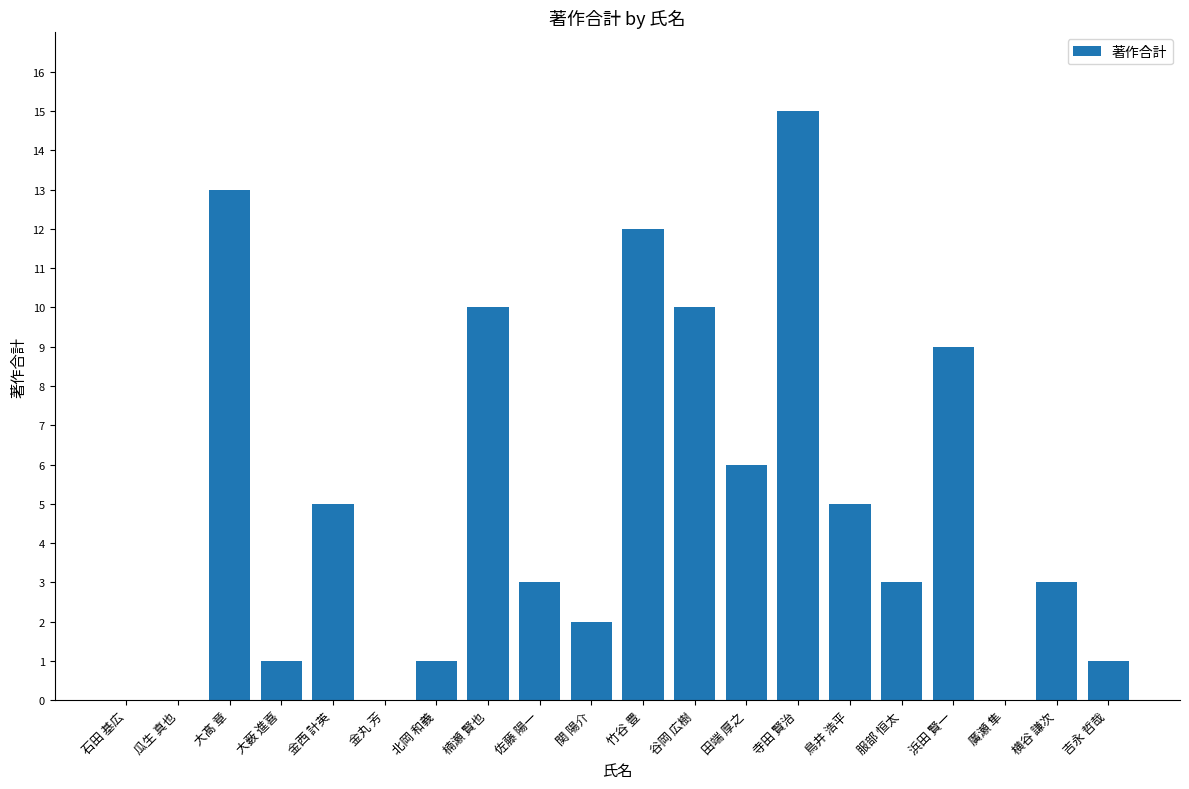

Which category has the highest value across all series?

寺田 賢治